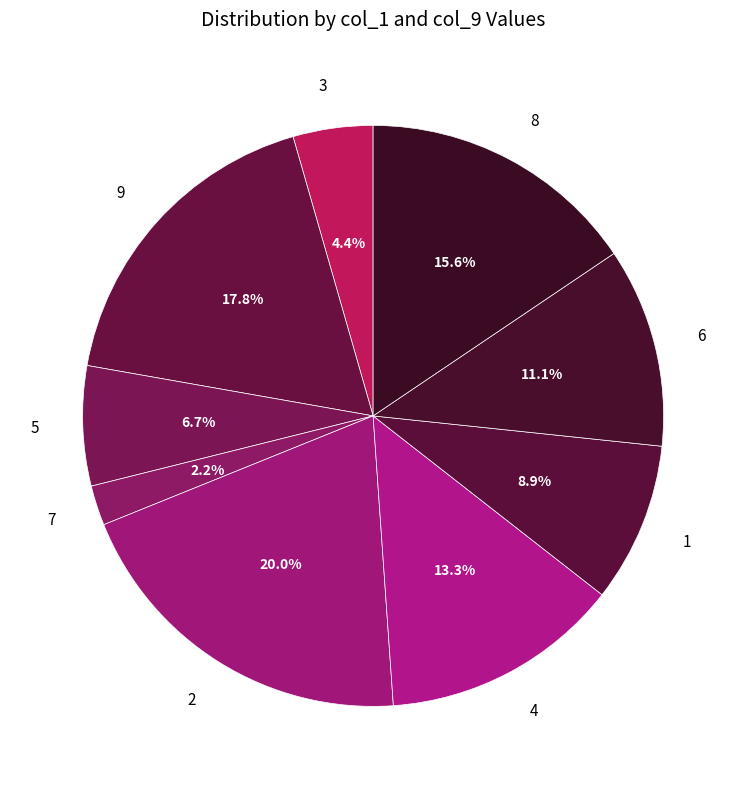

Which slice is the largest?

2